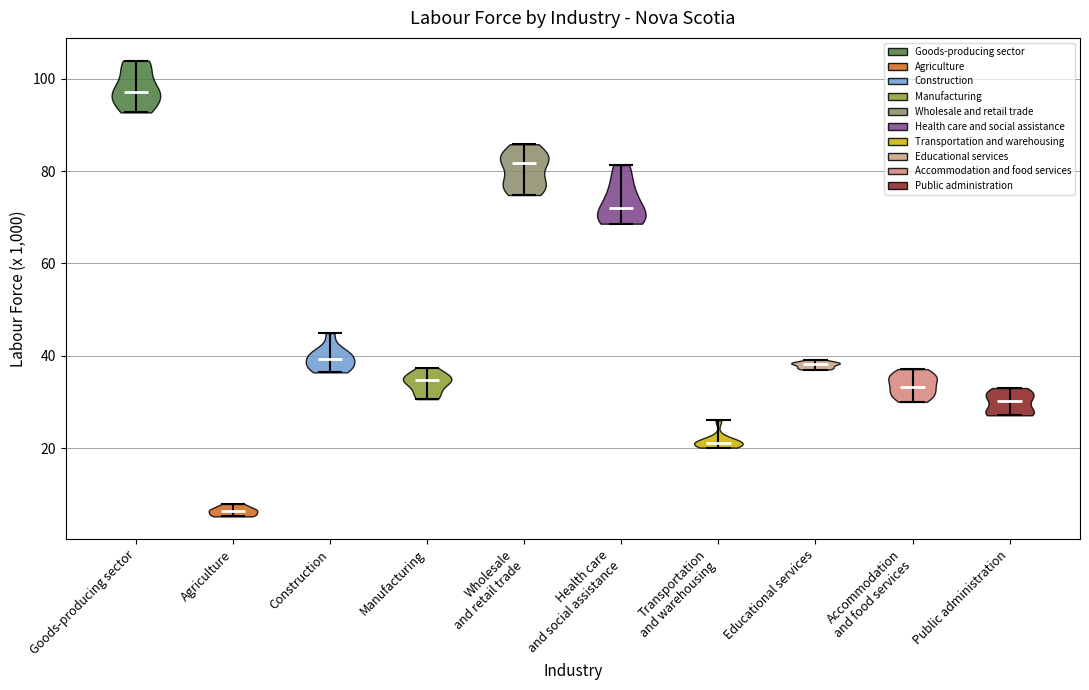

Where does the median line of the violin for Educational services sit on the y-axis? The values are not printed on the chart, so give them approximately, as read against the axis.

38